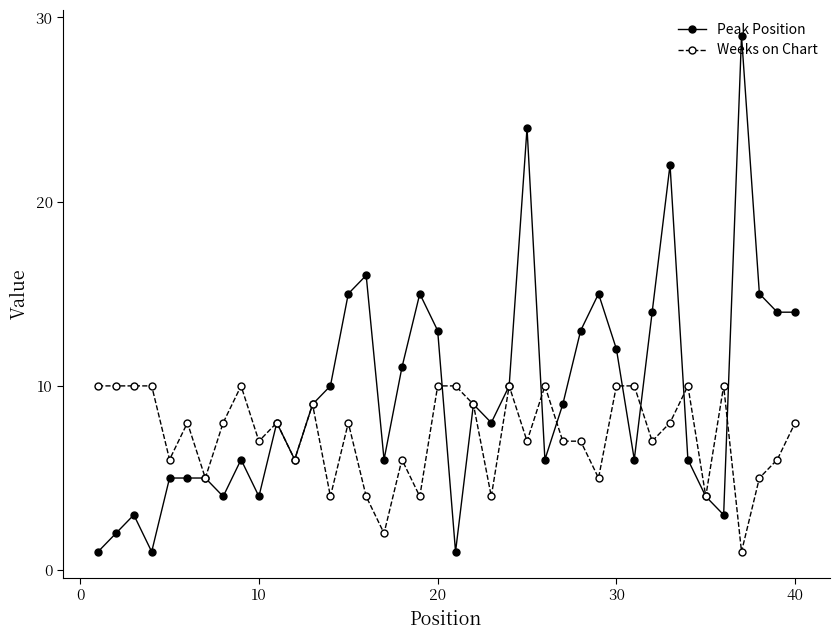

At how many categories does at least one series exceed 19?

3